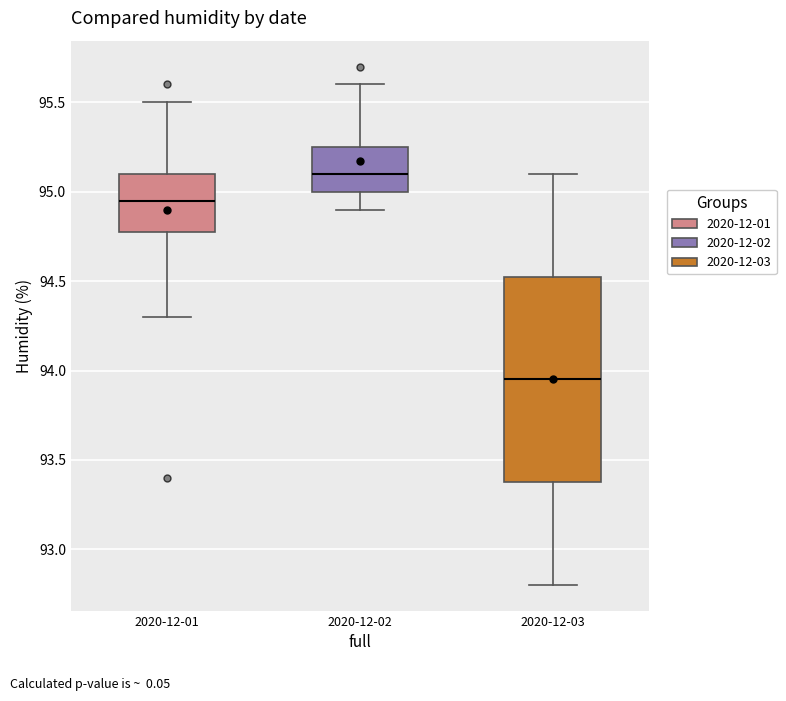

Reading left to right, transcribe this box plot: for each box, give where its median line is, the range the box spans, and where its two whiskers end, as read against the y-axis. The values are not printed on the chart, so give them approximately, as read against the axis.

2020-12-01: median 94.95, box 94.80 to 95.10, whiskers 94.30 to 95.50
2020-12-02: median 95.10, box 95.00 to 95.25, whiskers 94.90 to 95.60
2020-12-03: median 93.95, box 93.40 to 94.55, whiskers 92.80 to 95.10